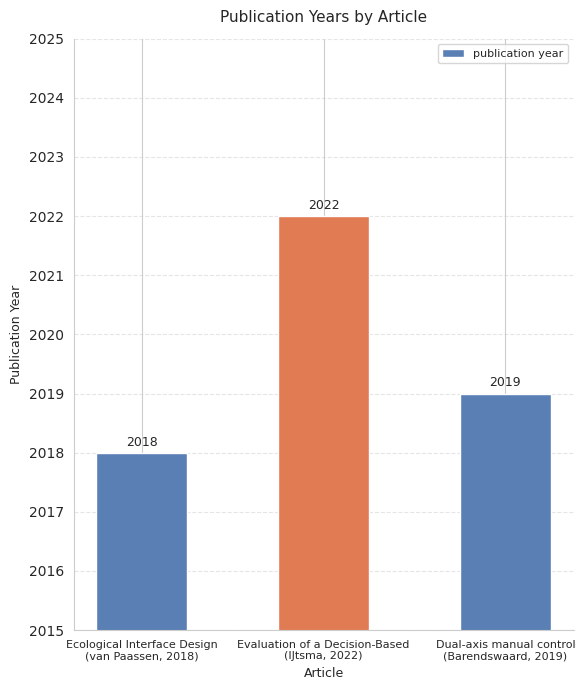

What is the difference between the maximum and second lowest values?

3